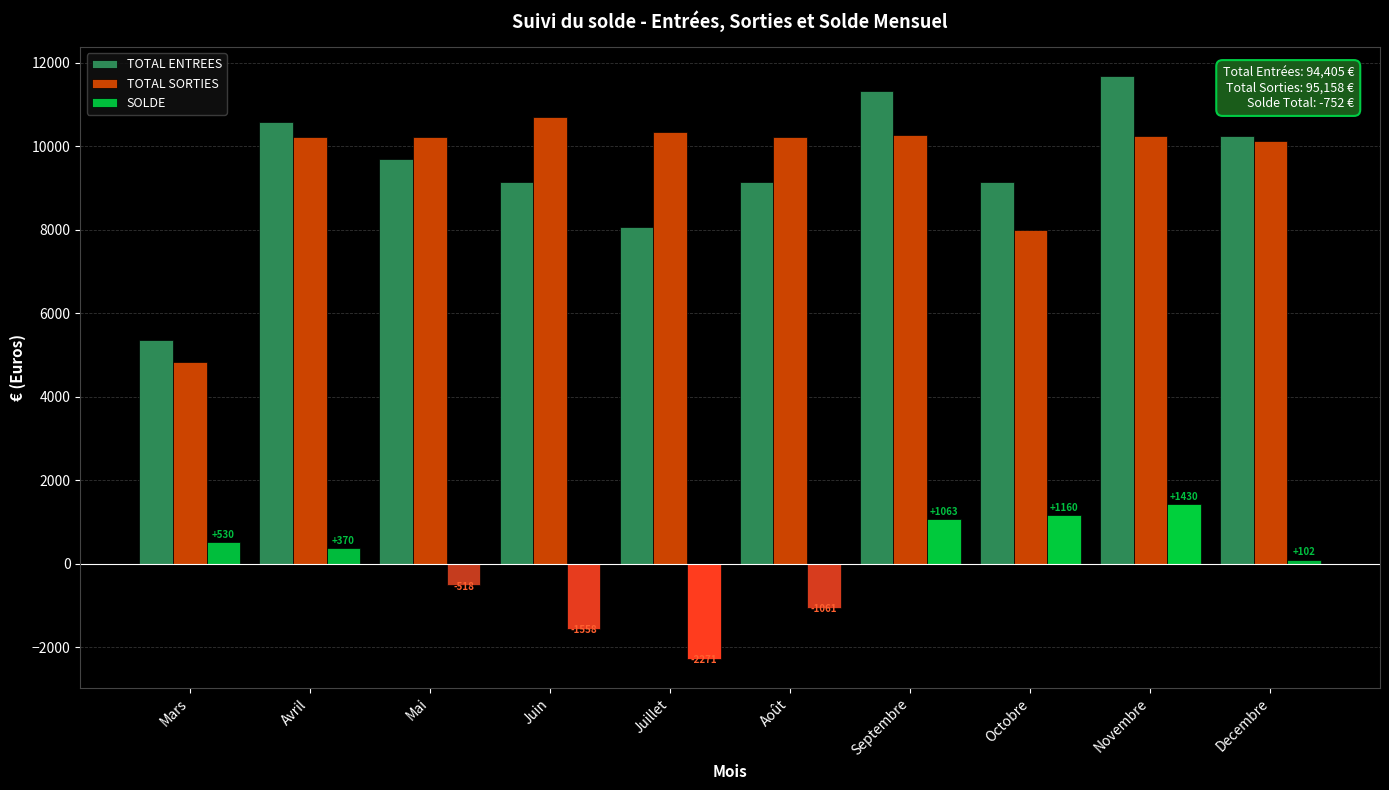

What is the difference between the highest and lowest values at Mars?

4823.2